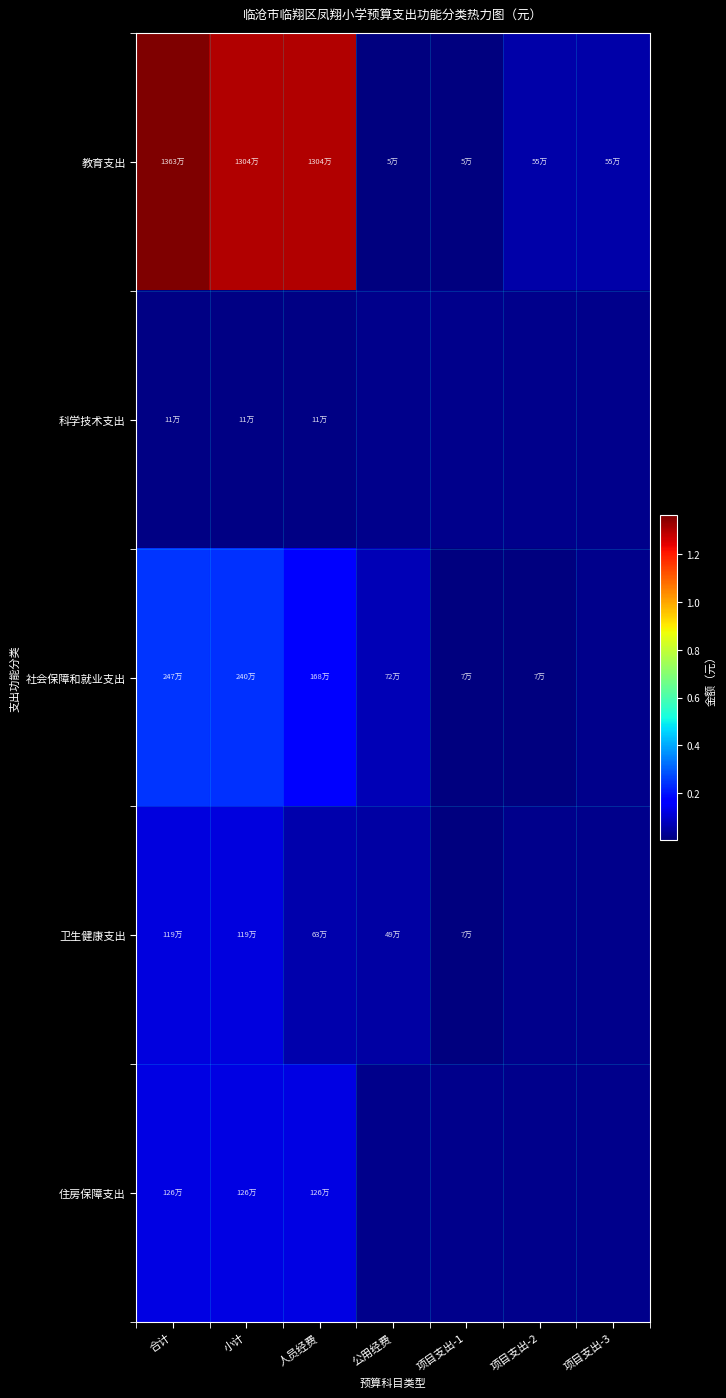

Where is 卫生健康支出 nearest to the value 632779?

人员经费